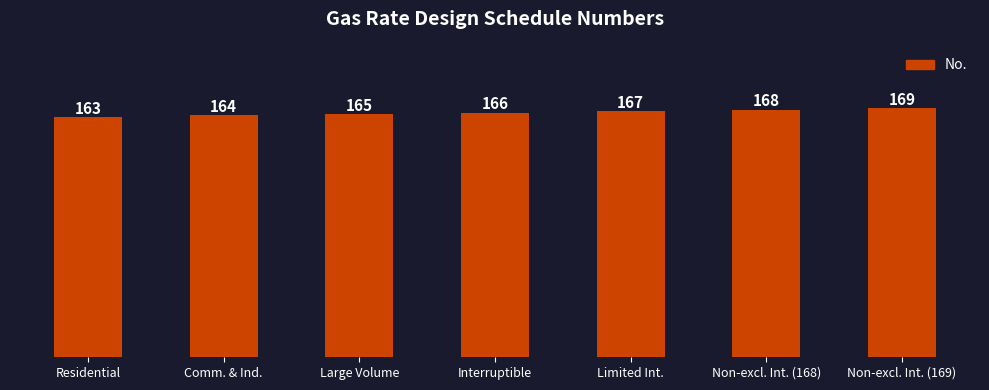

Reading left to right, transcribe all the data shown in this chart.

Residential=163	Comm. & Ind.=164	Large Volume=165	Interruptible=166	Limited Int.=167	Non-excl. Int. (168)=168	Non-excl. Int. (169)=169